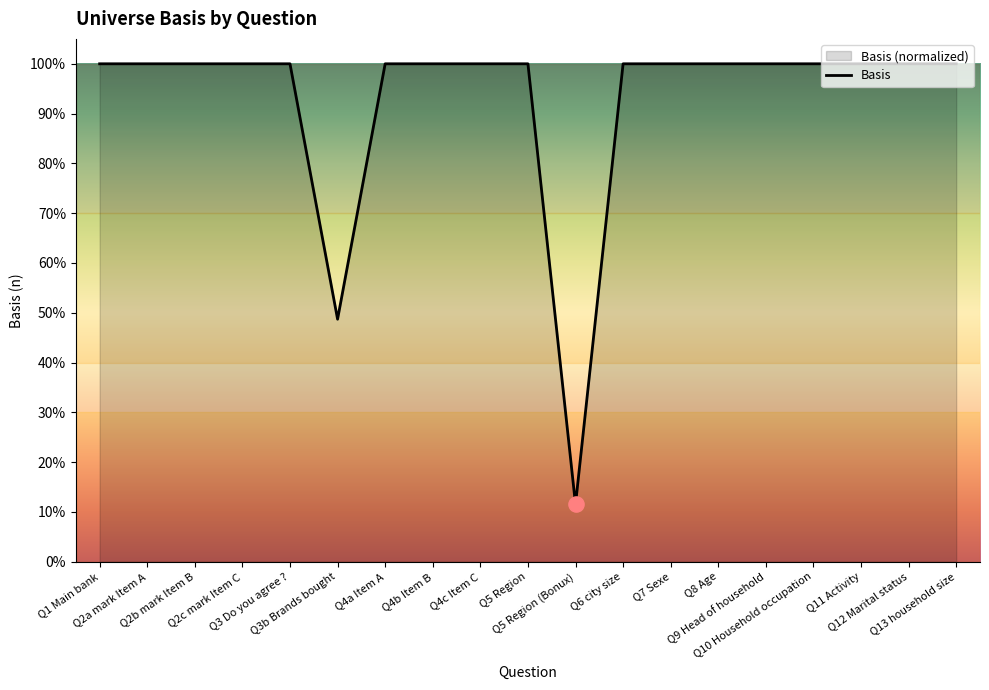

What is the ratio of the value at Q2c mark Item C to the value at Q2b mark Item B?

1.0